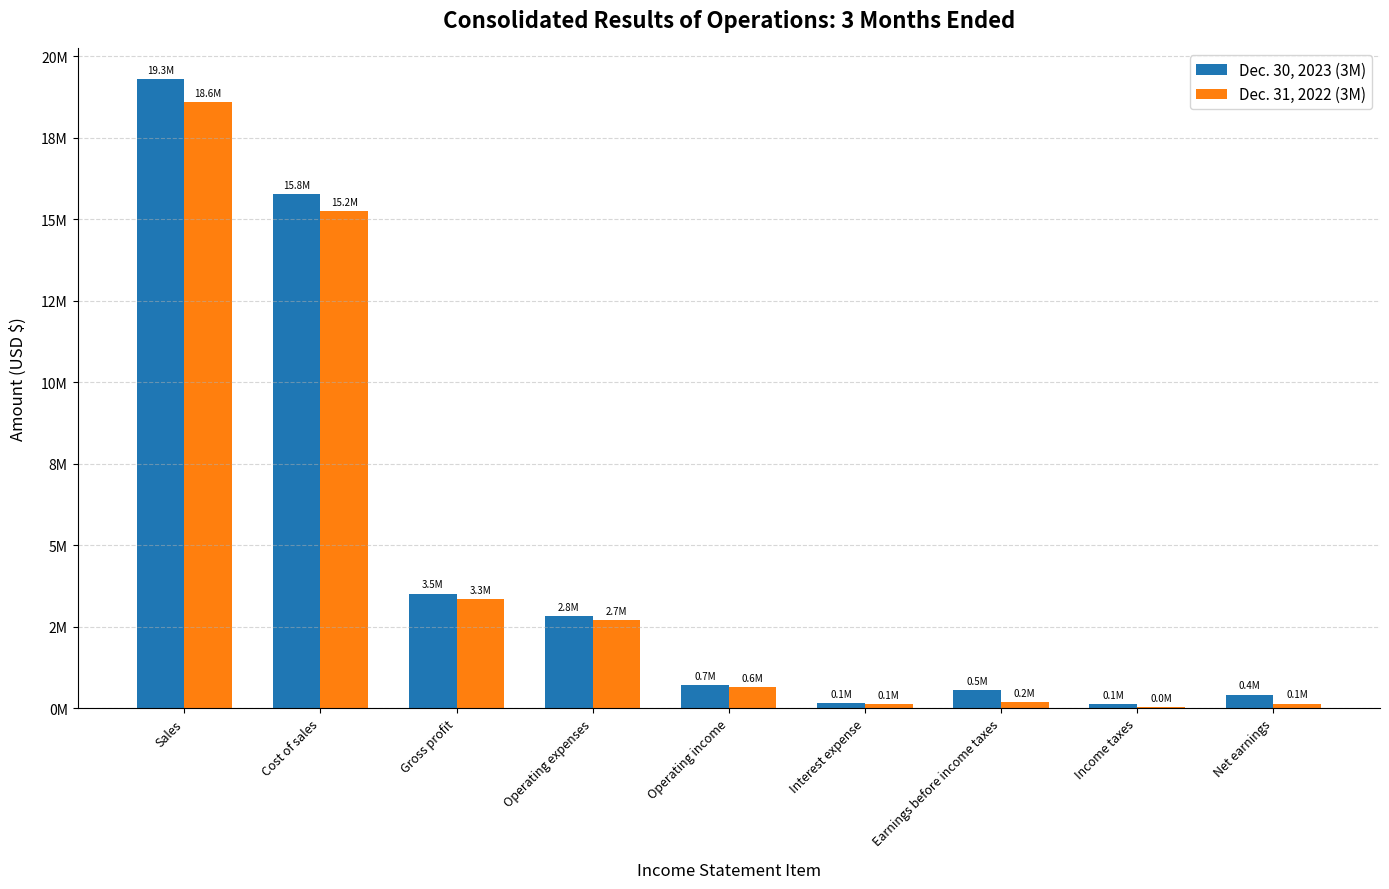

Which label corresponds to the largest value in the chart?

Sales